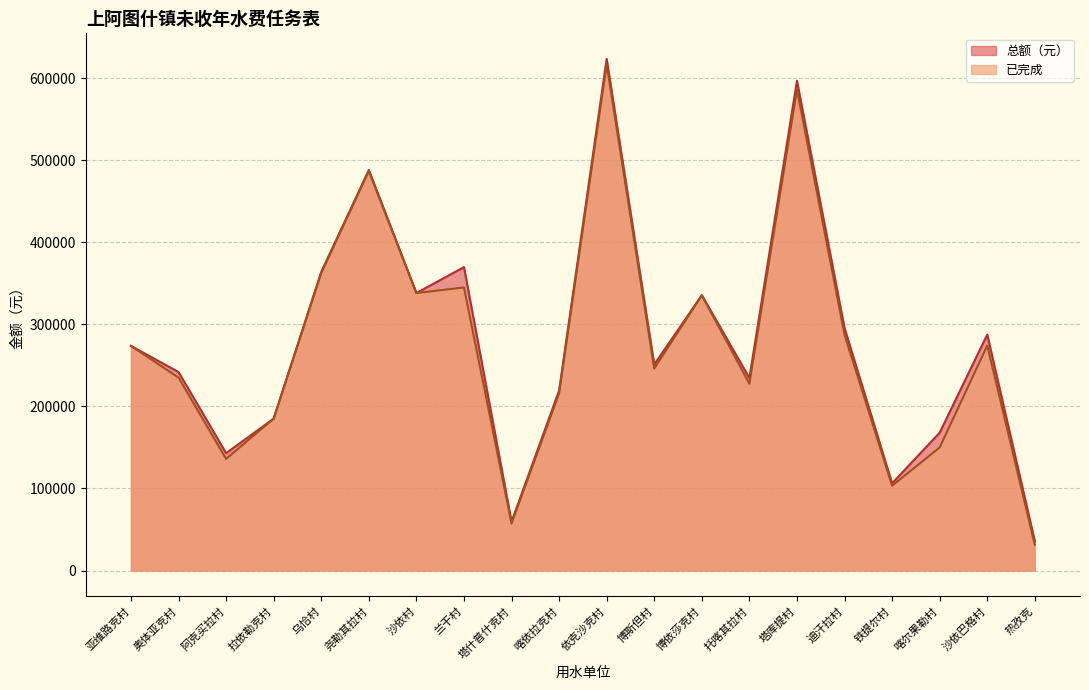

What is the difference between the maximum and minimum values in the 已完成 series?

585492